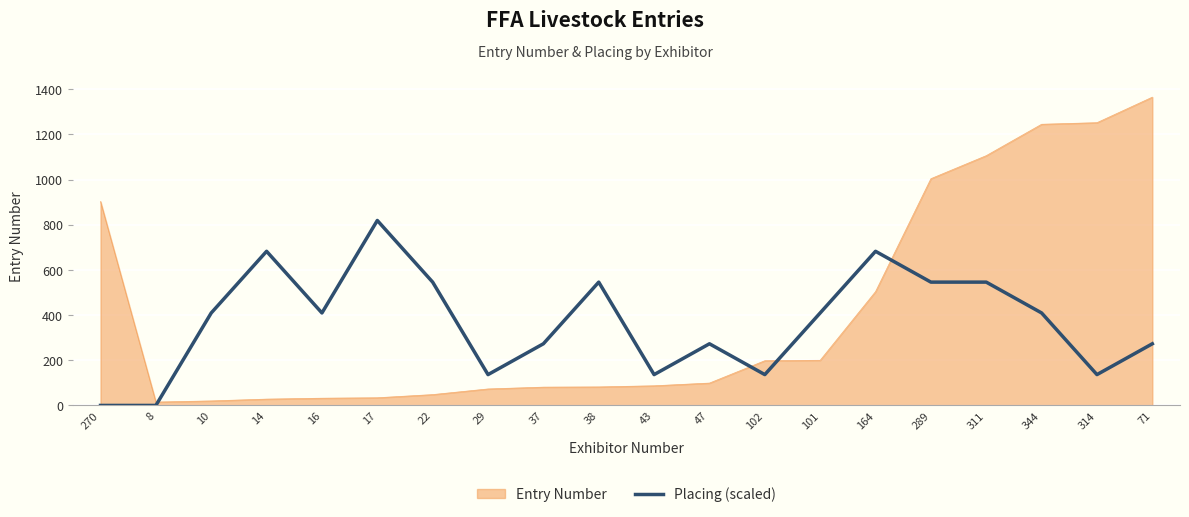

What position from the right is 10?

18